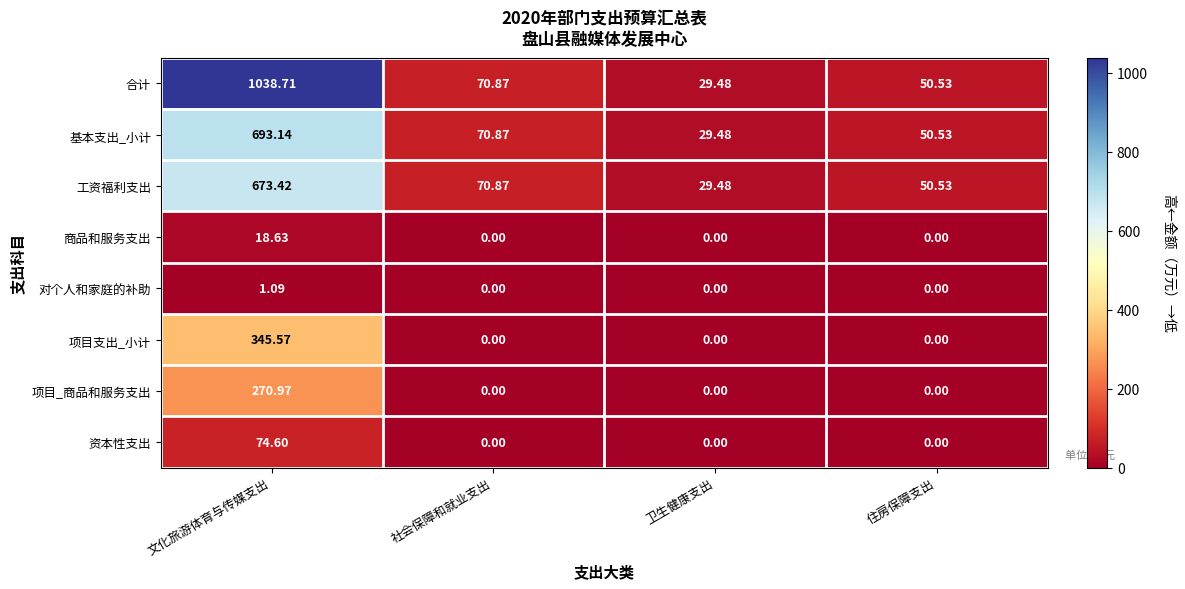

Which series has the largest total across all categories?

合计